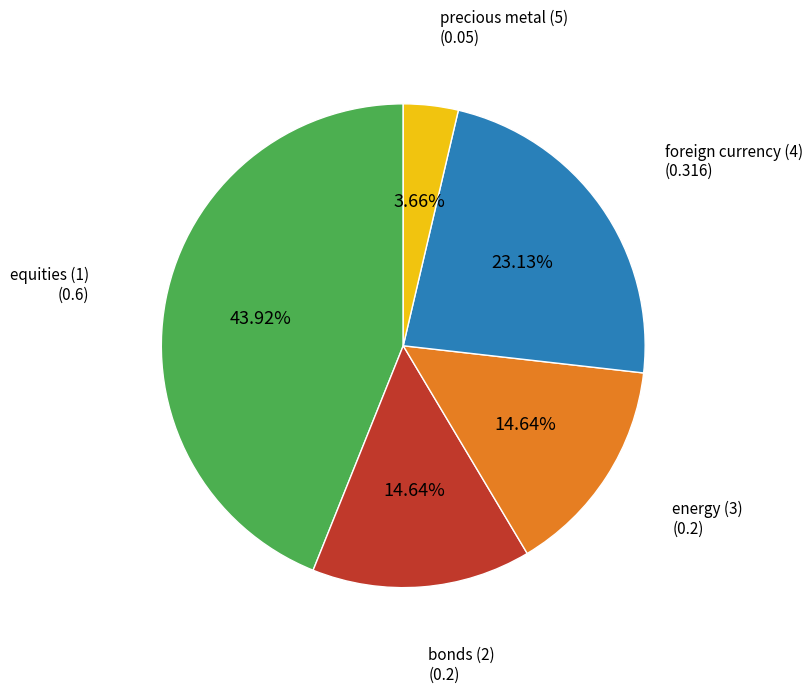

To the nearest percent, what is the difference between the largest and smallest slice percentages?

40%